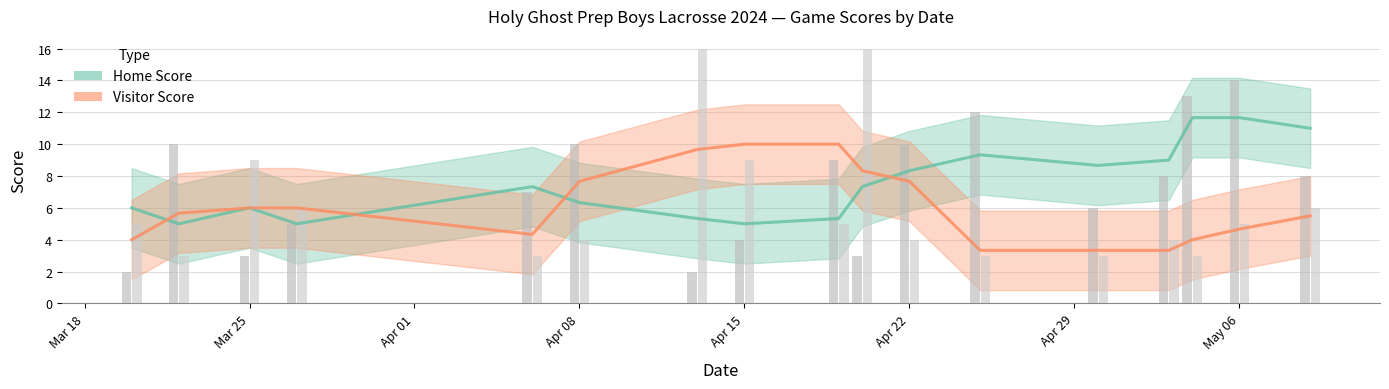

Reading left to right, extract all data points from this chart.

Home Score: 2	10	3	5	7	10	2	4	9	3	10	12	6	8	13	14	8
Visitor Score: 5	3	9	6	3	4	16	9	5	16	4	3	3	4	3	5	6